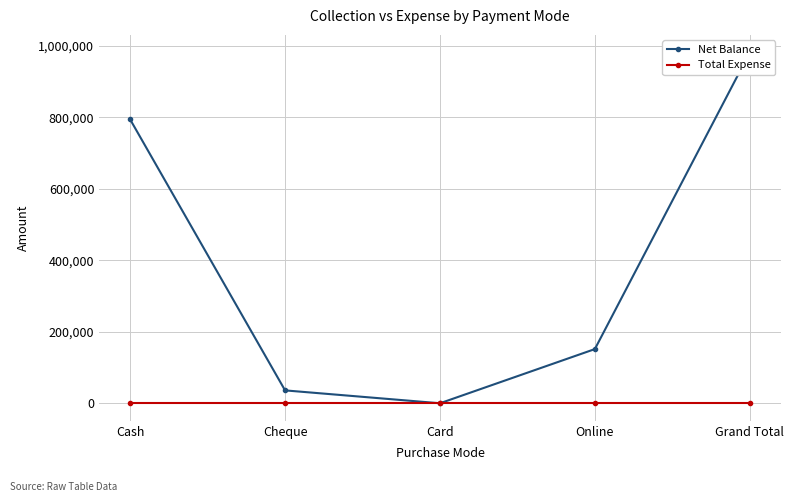

At which category is the sum across all series the highest?

Grand Total